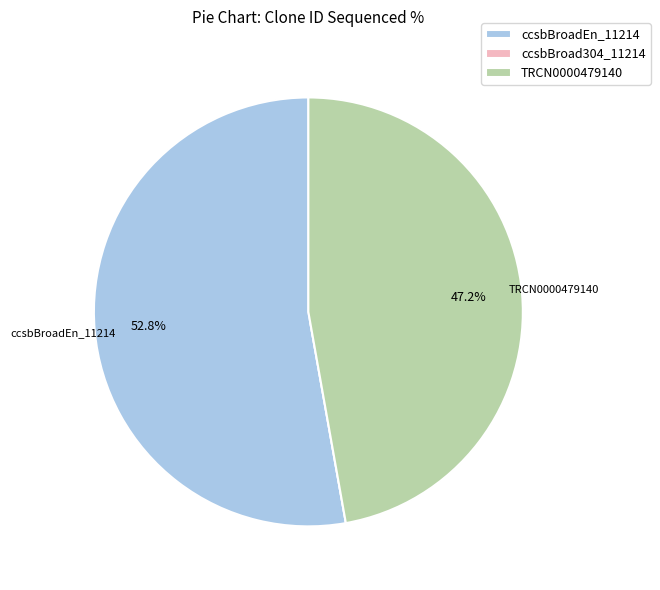

Which category has the biggest portion of the pie?

ccsbBroadEn_11214